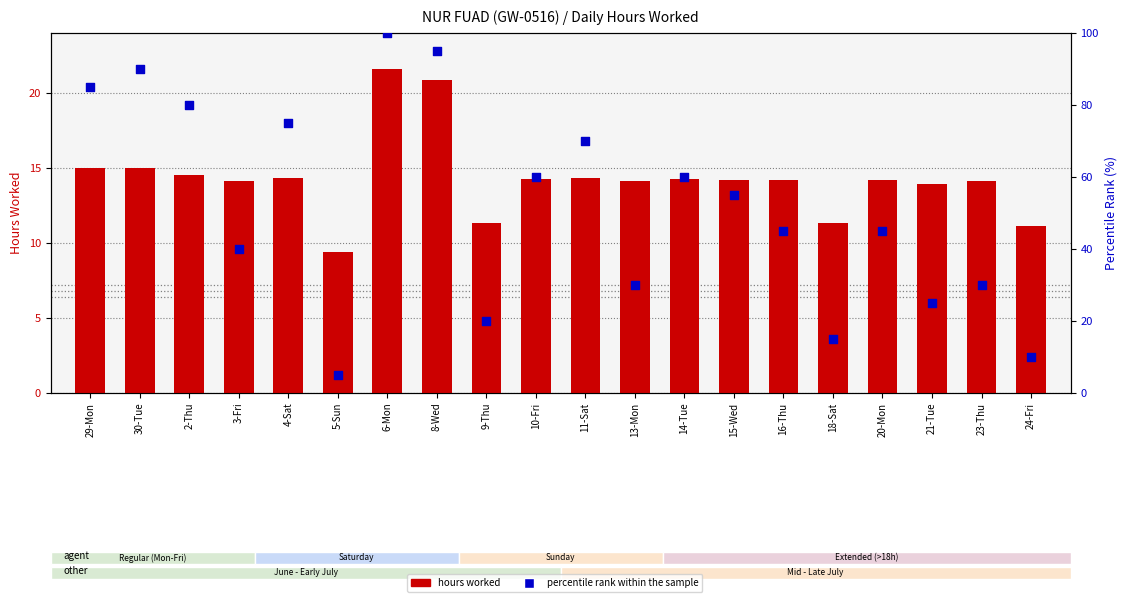

Which series has the largest total across all categories?

percentile rank within the sample